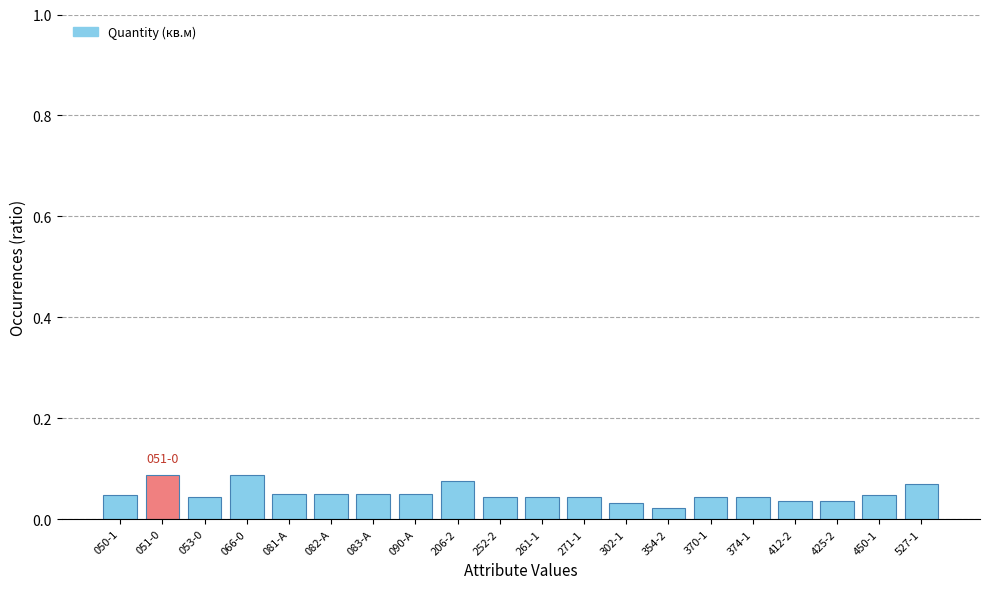

Where is the data nearest to the value 0?

354-2